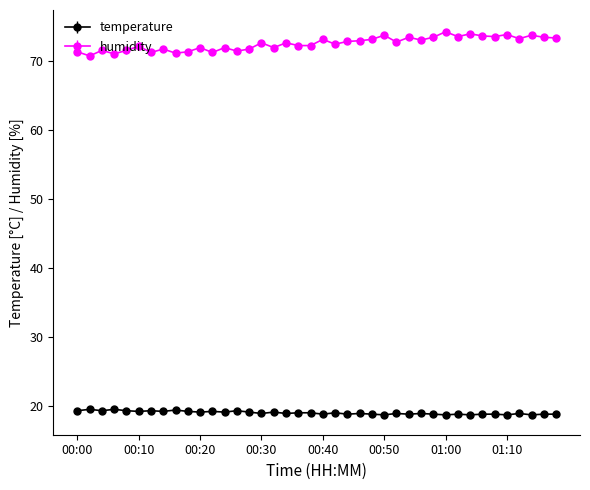

Which series has the largest total across all categories?

humidity